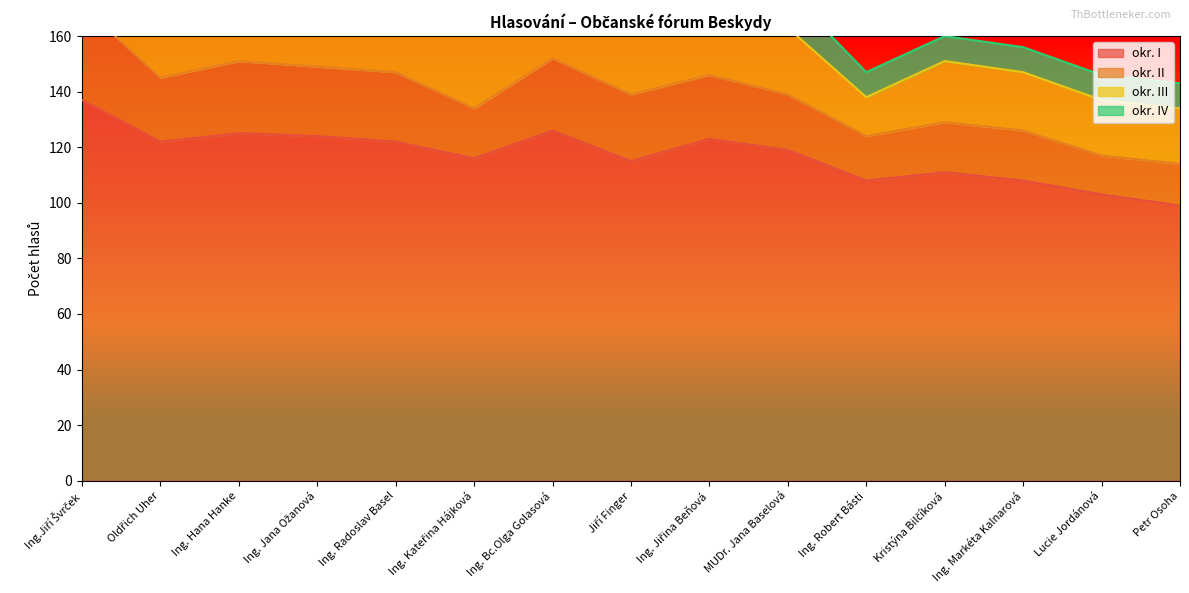

Reading left to right, transcribe all the data shown in this chart.

okr. I: 137	122	125	124	122	116	126	115	123	119	108	111	108	103	99
okr. II: 34	23	26	25	25	18	26	24	23	20	16	18	18	14	15
okr. III: 35	31	27	30	28	27	27	29	31	24	14	22	21	20	20
okr. IV: 12	10	11	13	12	11	13	11	11	13	9	9	9	9	9